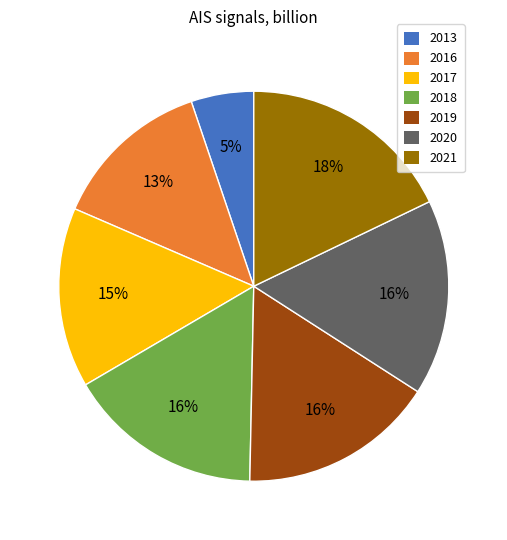

To the nearest percent, what portion does 2021 represent?

18%